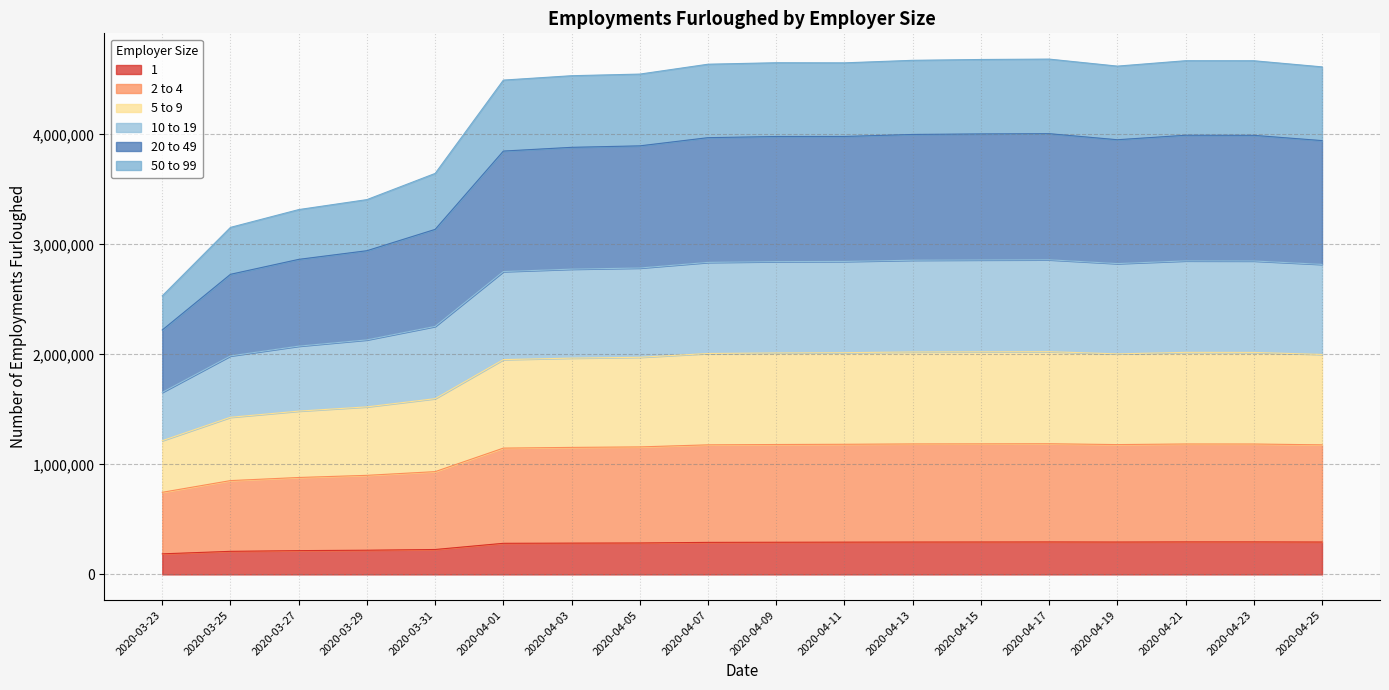

List the labels in order of 20 to 49 value, smallest first.

2020-03-23, 2020-03-25, 2020-03-27, 2020-03-29, 2020-03-31, 2020-04-01, 2020-04-03, 2020-04-05, 2020-04-25, 2020-04-19, 2020-04-07, 2020-04-09, 2020-04-11, 2020-04-23, 2020-04-21, 2020-04-13, 2020-04-15, 2020-04-17